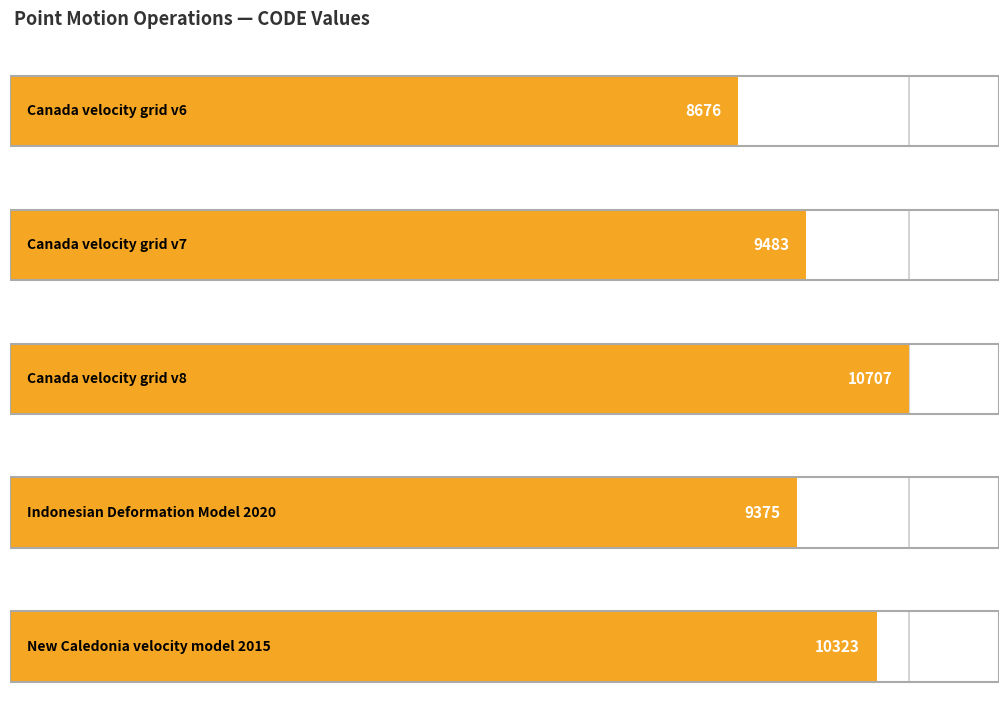

At which category does the chart reach its peak across all series?

Canada velocity grid v8